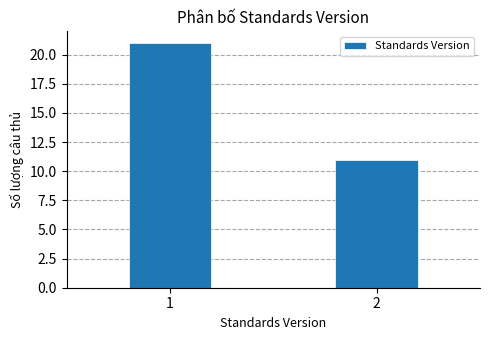

Reading right to left, extract all data points from this chart.

2=11	1=21